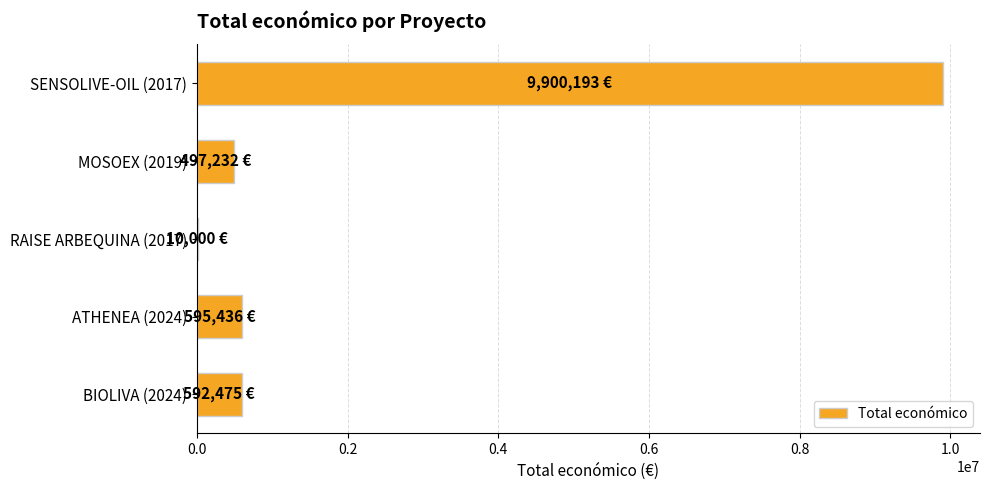

Which has a higher value, SENSOLIVE-OIL (2017) or BIOLIVA (2024)?

SENSOLIVE-OIL (2017)